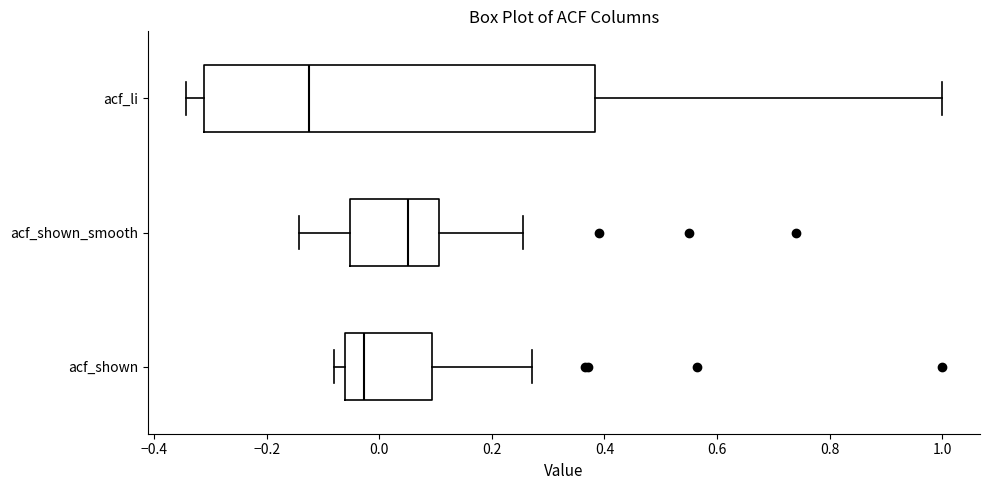

Reading bottom to top, read every box against the x-axis: the position of its median line, the range the box covers, and the ends of its whiskers. The values are not printed on the chart, so give them approximately, as read against the axis.

acf_shown: median -0.02, box -0.06 to 0.10, whiskers -0.08 to 0.28
acf_shown_smooth: median 0.06, box -0.06 to 0.10, whiskers -0.14 to 0.26
acf_li: median -0.12, box -0.32 to 0.38, whiskers -0.34 to 1.00